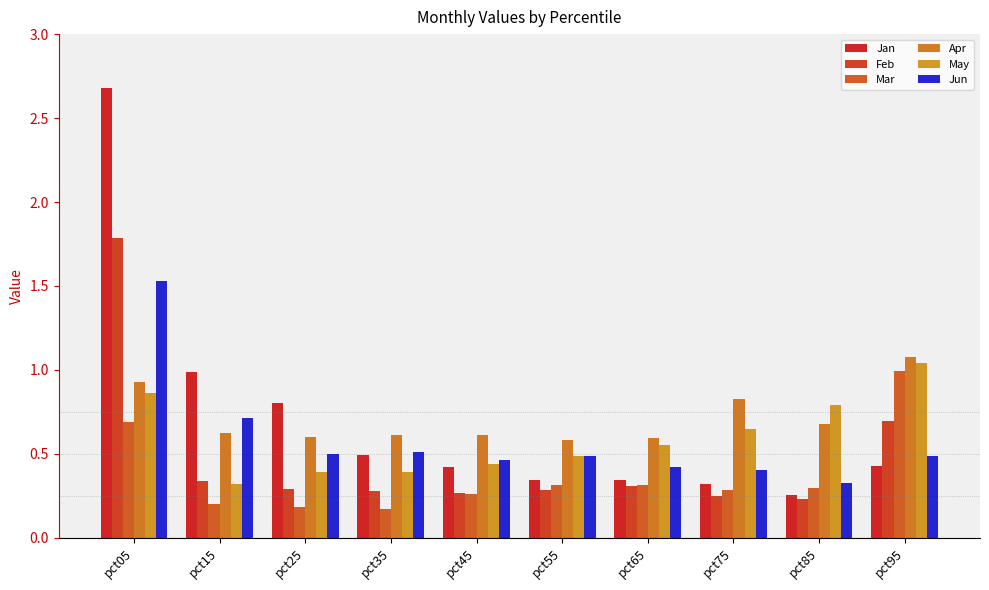

Are the bars grouped side by side (vs. stacked)?

Yes